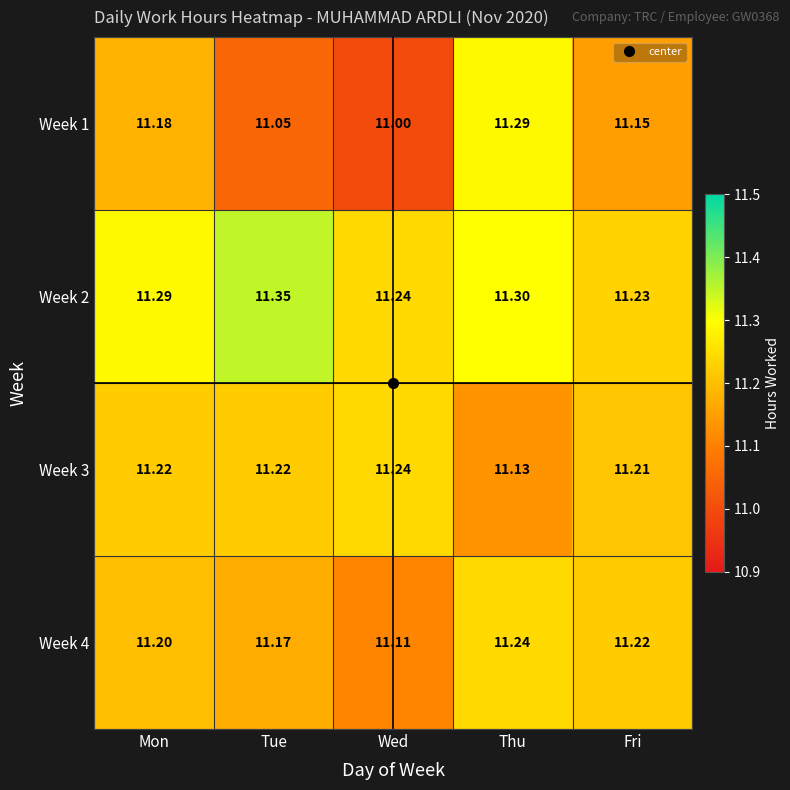

Which category has the highest value across all series?

Tue